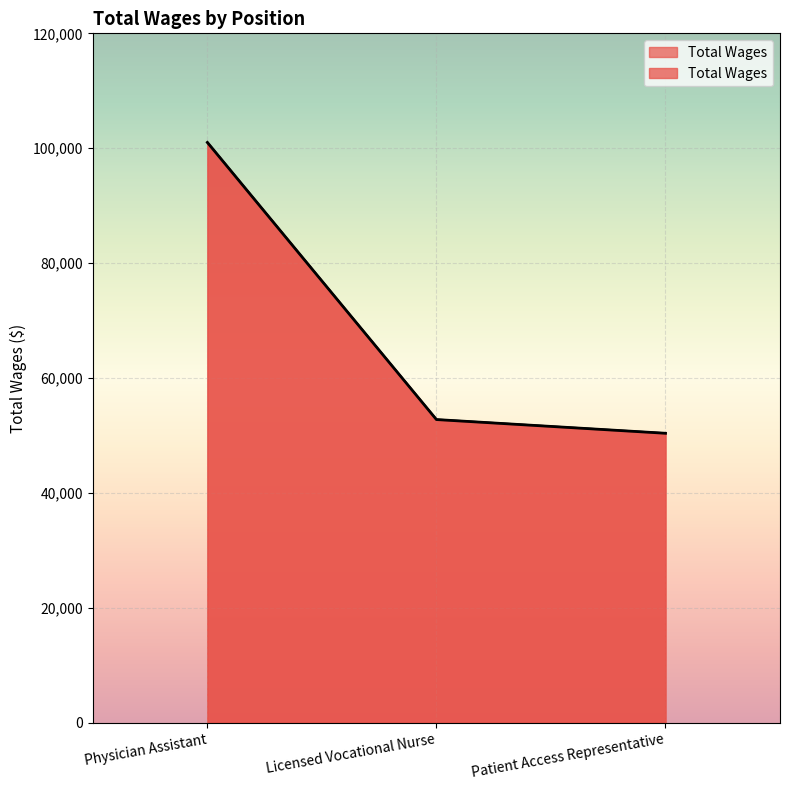

The value at Physician Assistant is 101004. True or false?

True